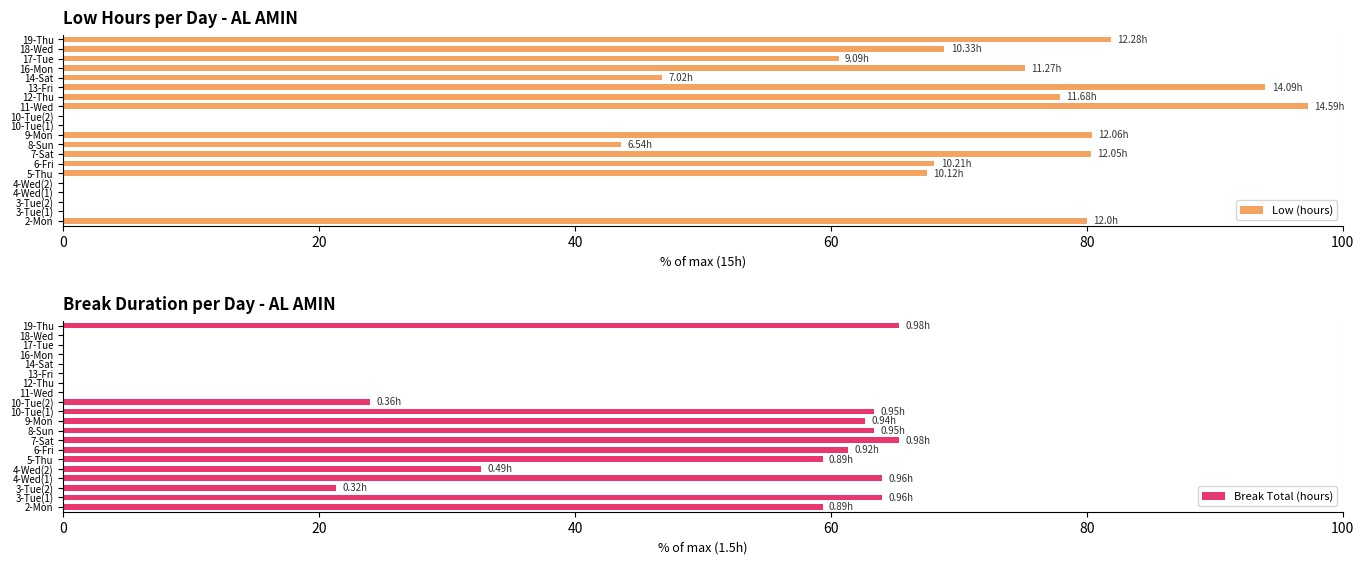

What is the label of the 4th bar from the right?

16-Mon